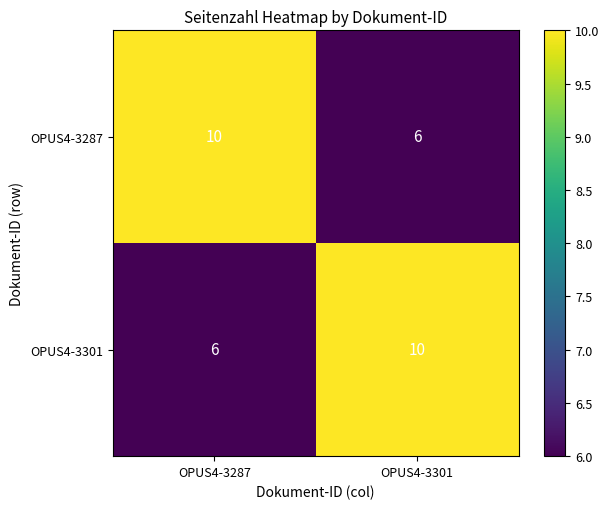

Reading left to right, list all the values displayed in this chart.

OPUS4-3287: 10	6
OPUS4-3301: 6	10